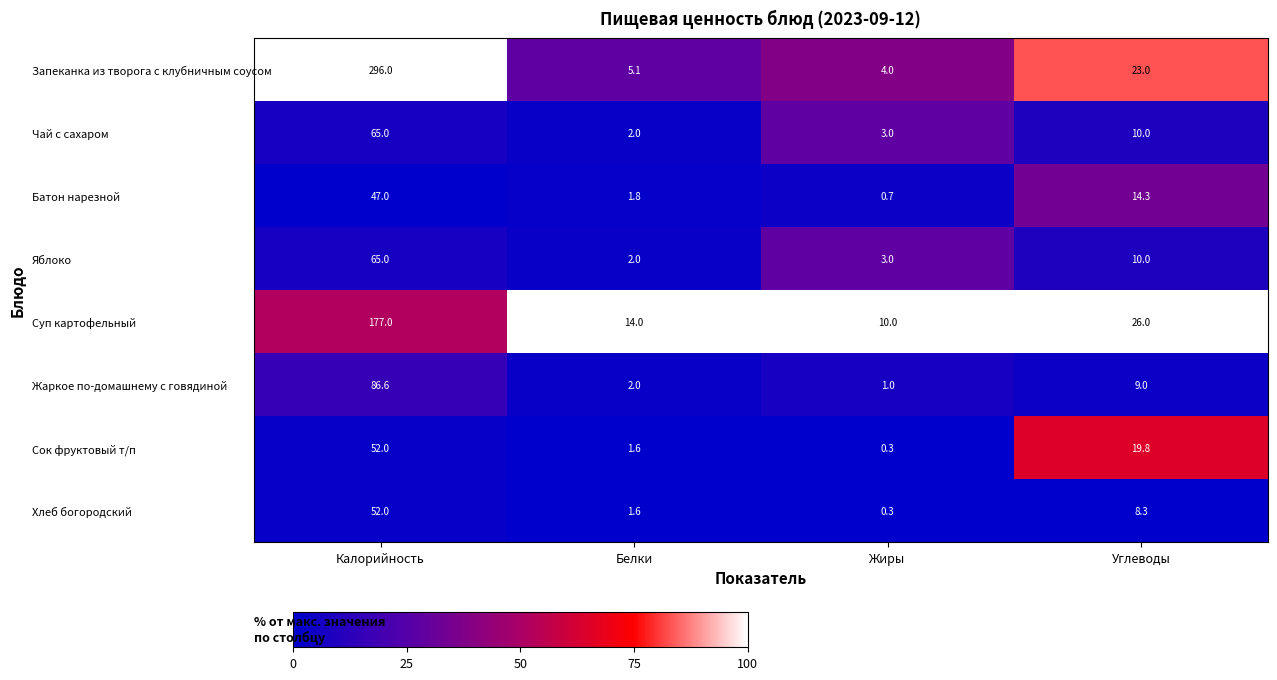

What is the greatest value displayed?

296.0